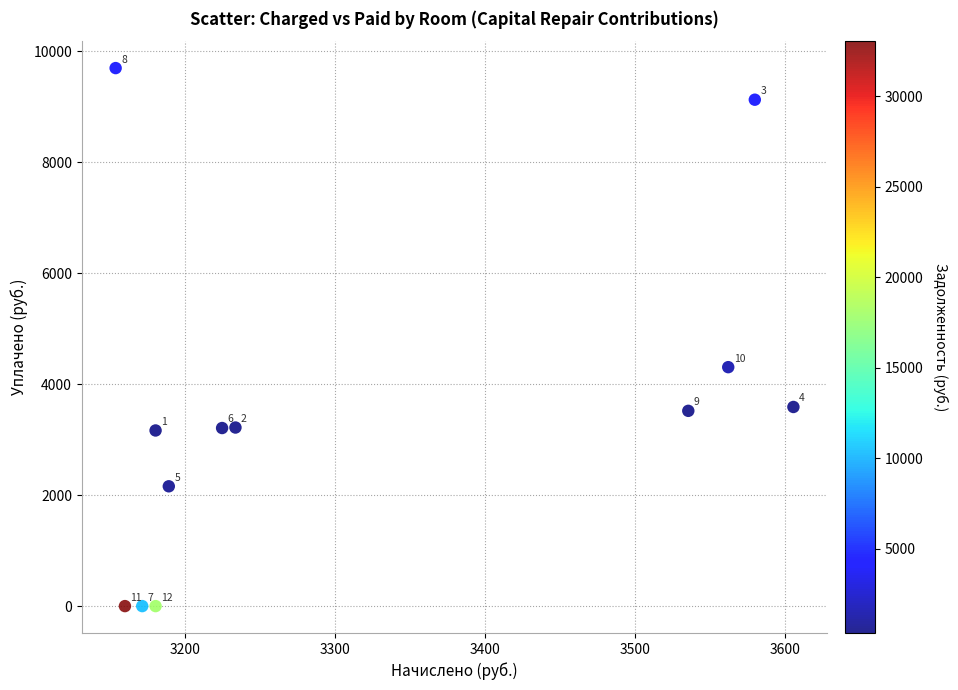

What Y value in the scatter plot is closest to 4850?

4308.0